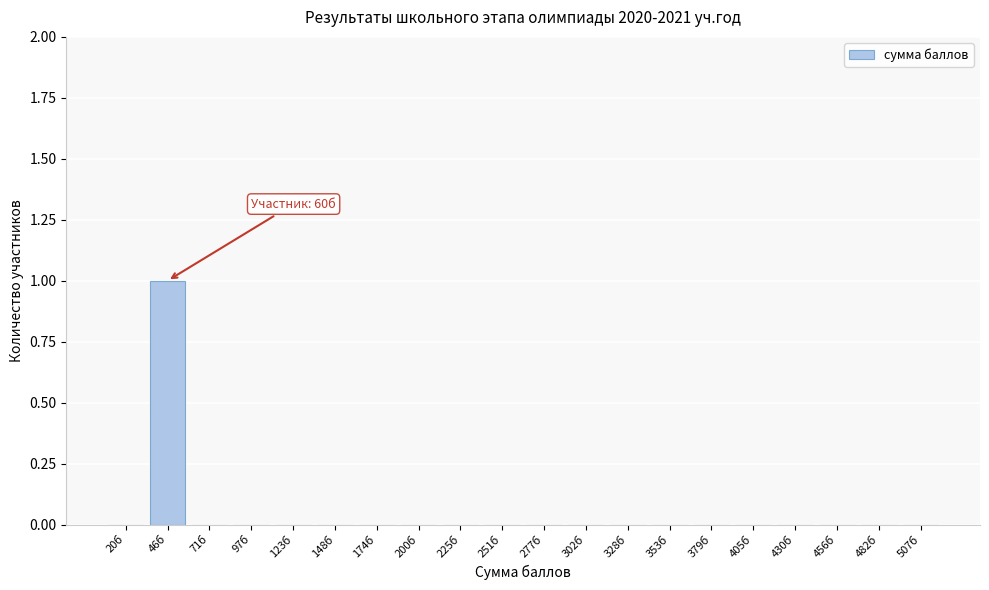

Reading left to right, transcribe all the data shown in this chart.

20б=0	46б=1	71б=0	97б=0	123б=0	148б=0	174б=0	200б=0	225б=0	251б=0	277б=0	302б=0	328б=0	353б=0	379б=0	405б=0	430б=0	456б=0	482б=0	507б=0